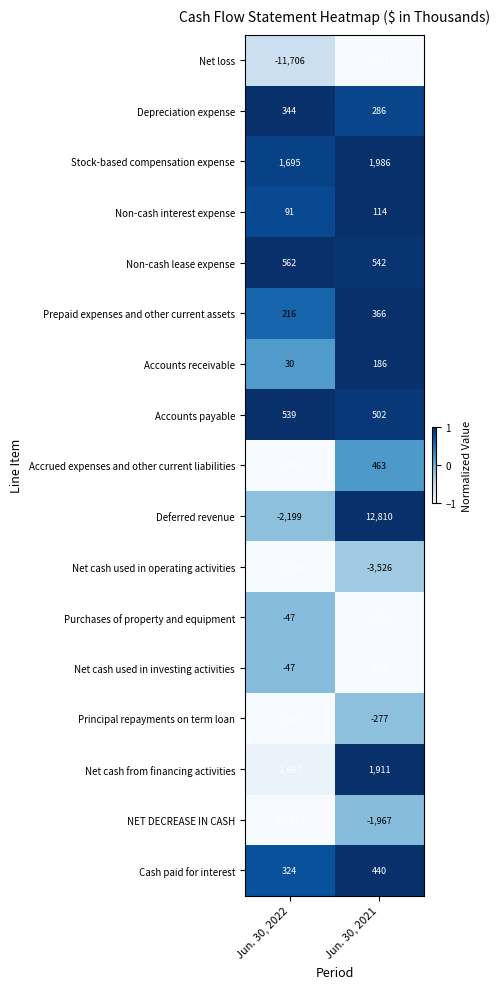

Which series changed the most between Jun. 30, 2022 and Jun. 30, 2021?

Deferred revenue